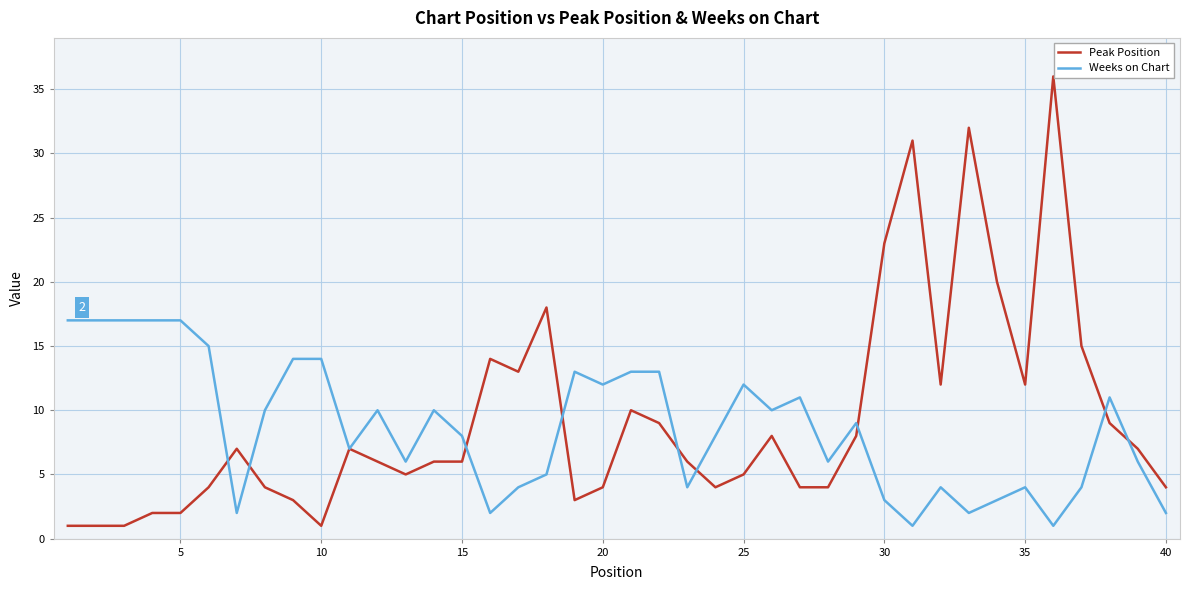

What is the maximum value for Weeks on Chart?

17